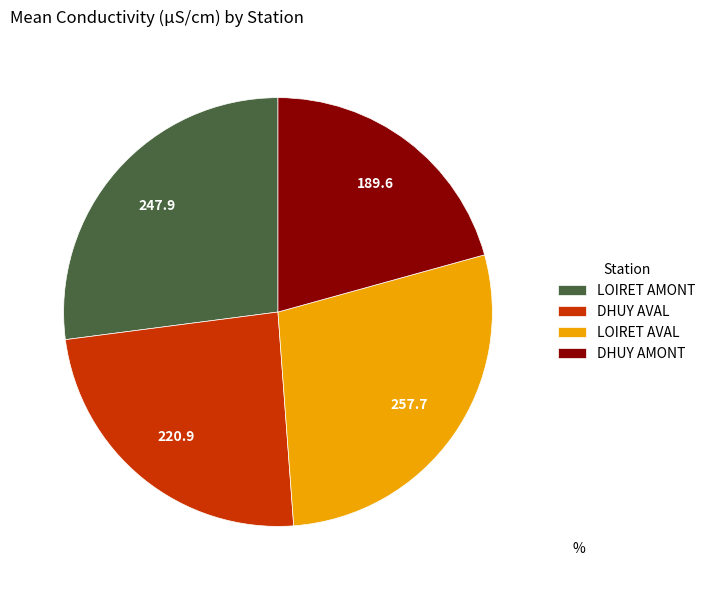

Does DHUY AMONT represent more than half of the total?

No